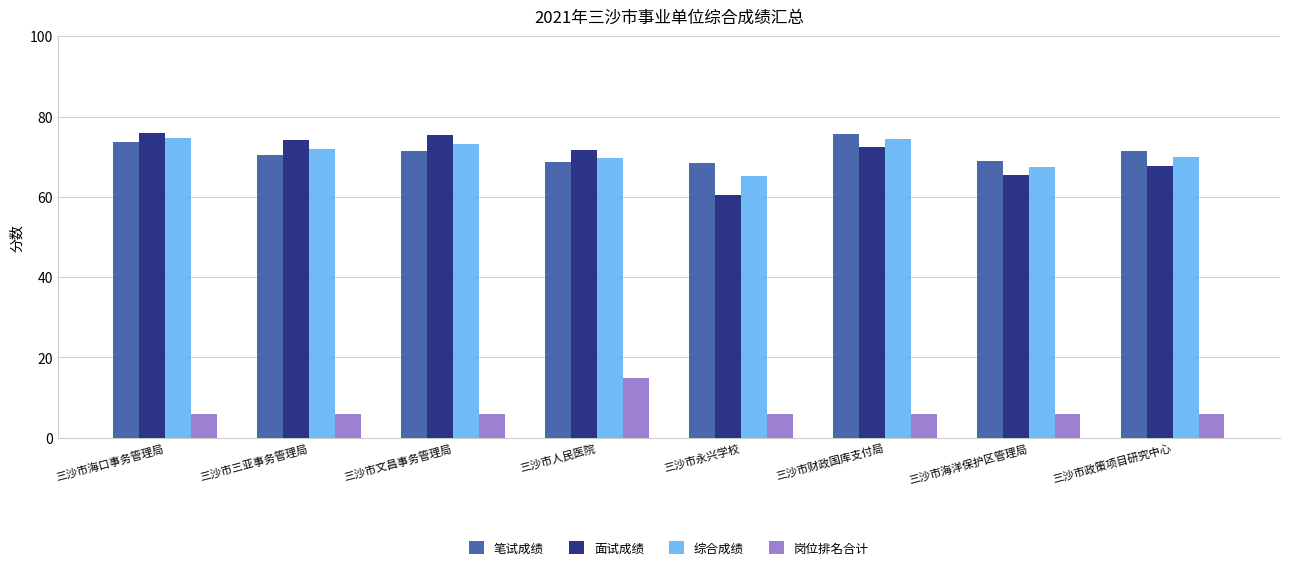

What is the minimum value for 岗位排名合计?

6.0